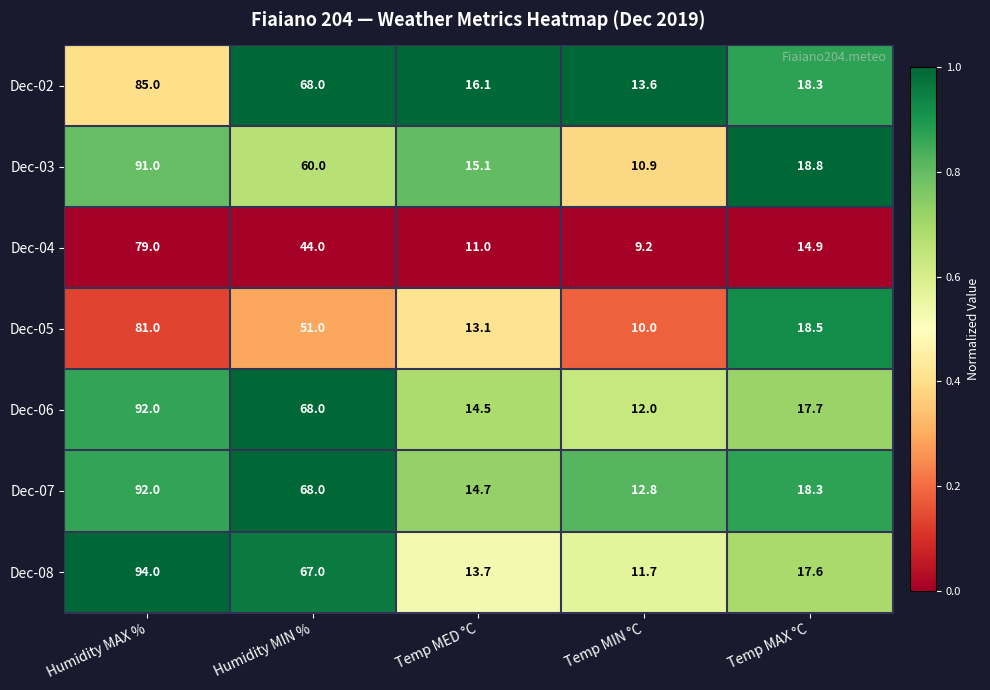

Where does the Dec-06 series first go above 17?

Humidity MAX %